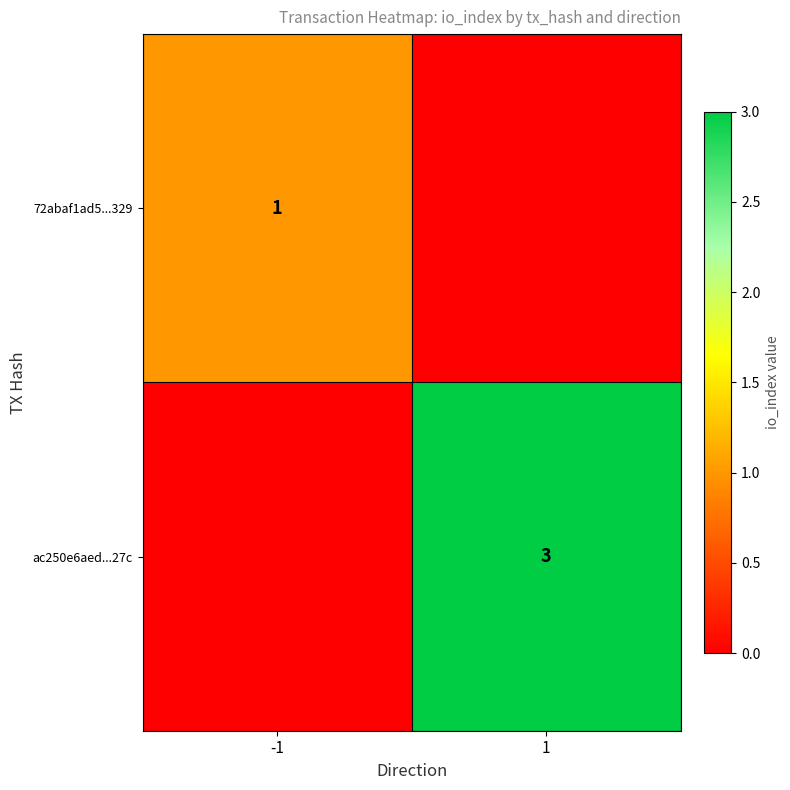

At how many categories does at least one series exceed 0?

2